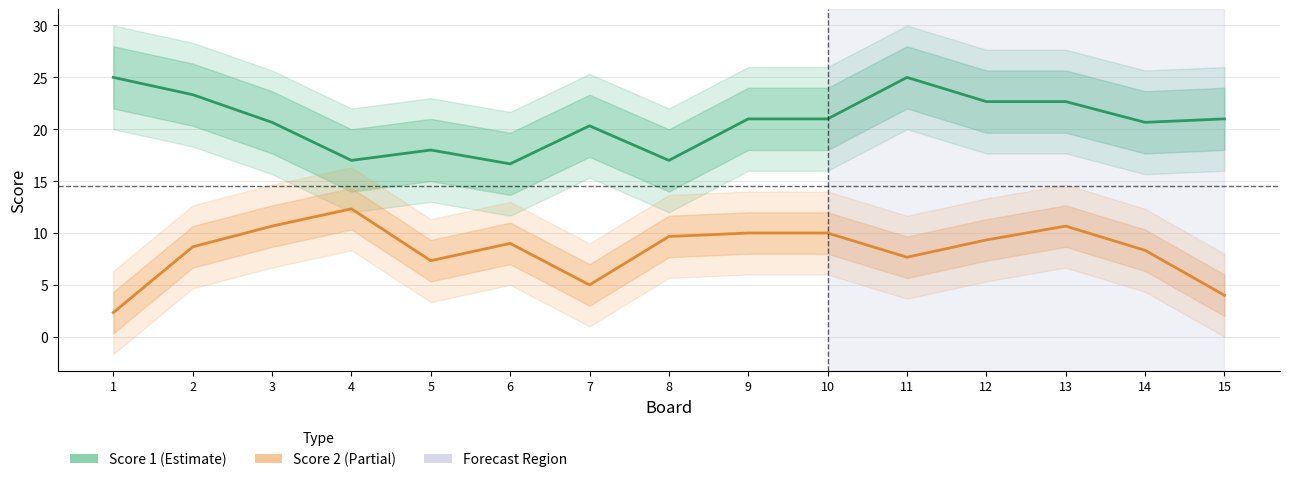

Between 12 and 4, which is larger?

12